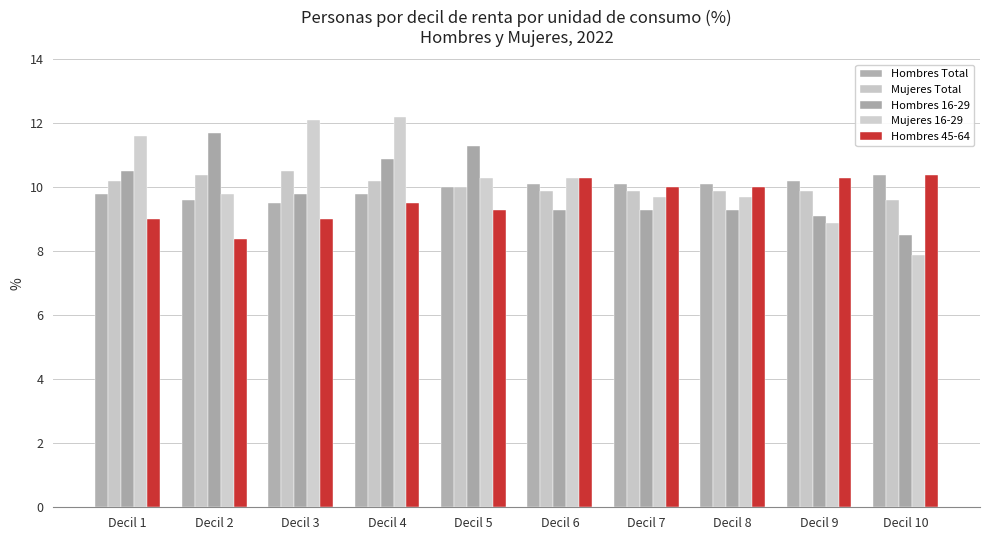

List the series in order of their peak value, highest first.

Mujeres 16-29, Hombres 16-29, Mujeres Total, Hombres Total, Hombres 45-64